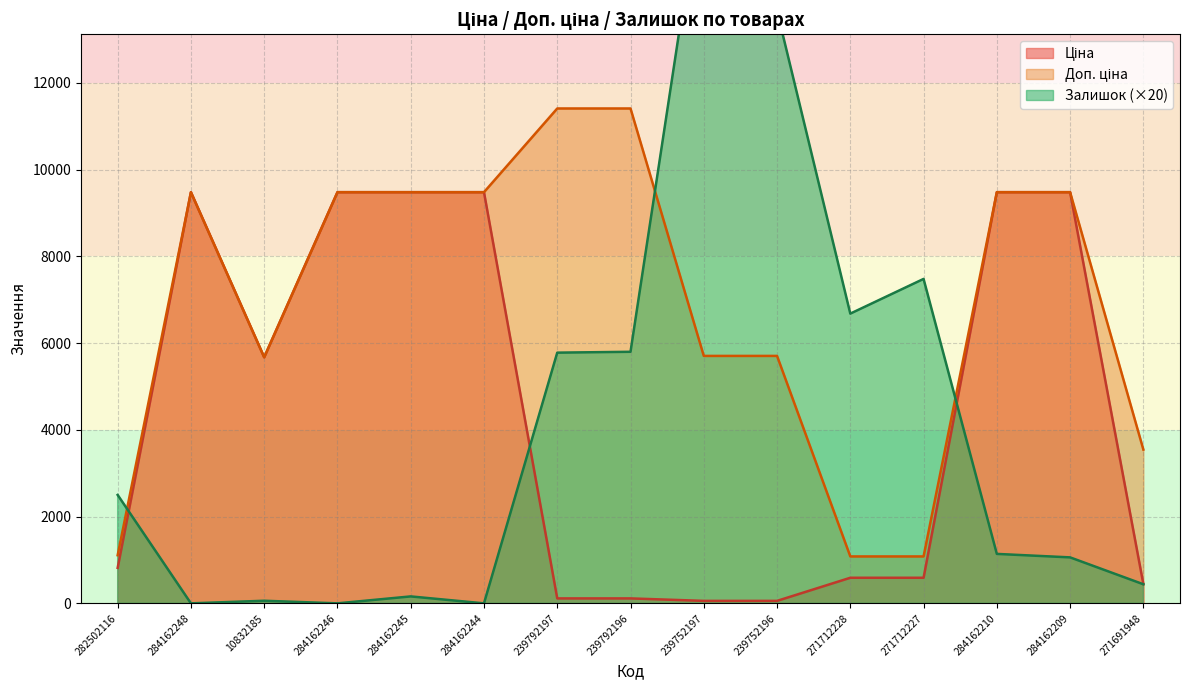

At which category is the sum across all series the highest?

239752197